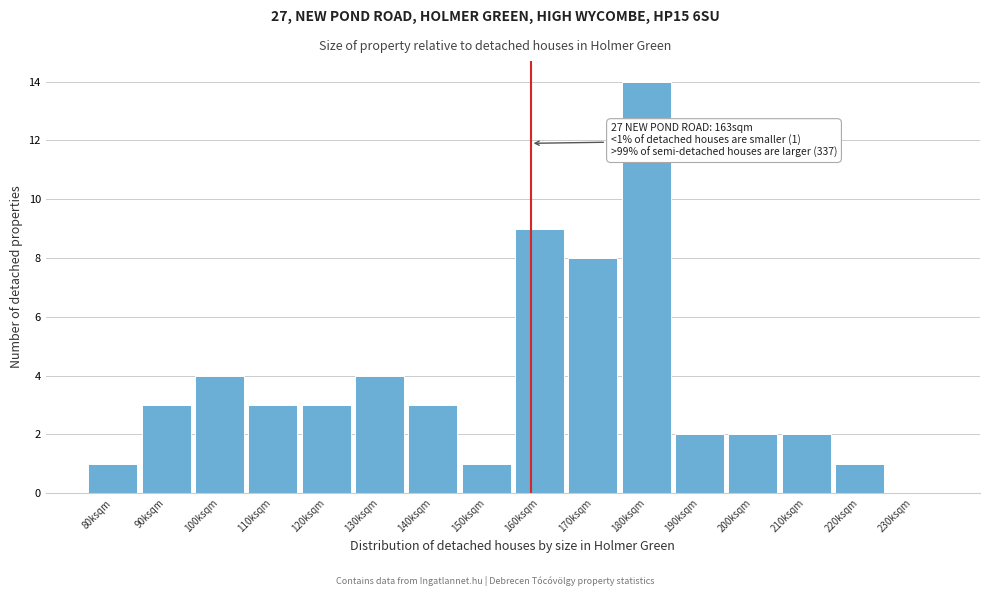

Reading right to left, transcribe all the data shown in this chart.

230ksqm=0	220ksqm=1	210ksqm=2	200ksqm=2	190ksqm=2	180ksqm=14	170ksqm=8	160ksqm=9	150ksqm=1	140ksqm=3	130ksqm=4	120ksqm=3	110ksqm=3	100ksqm=4	90ksqm=3	80ksqm=1